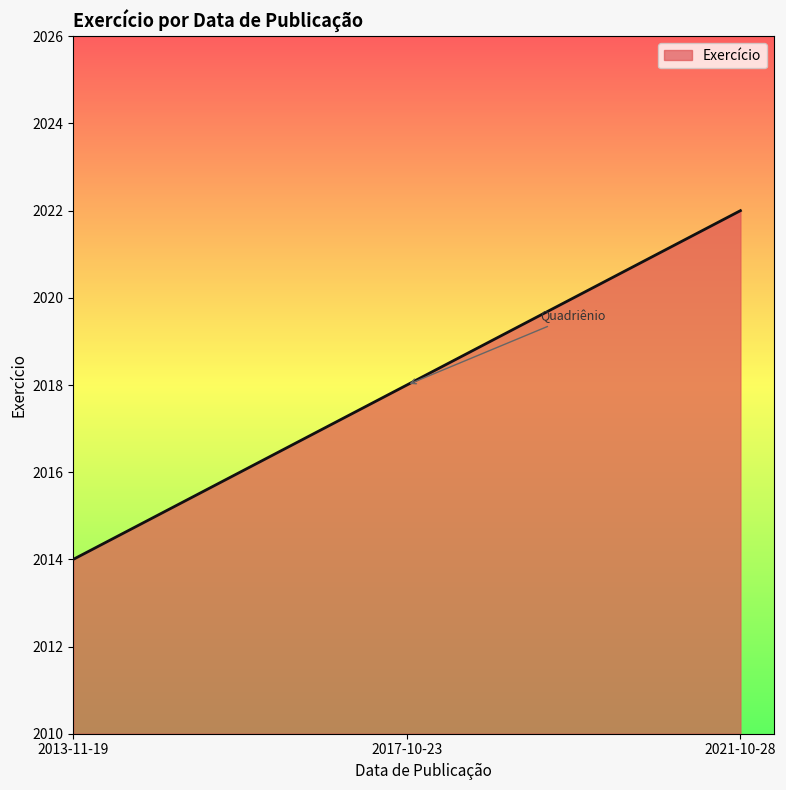

Does the chart have visible grid lines?

No